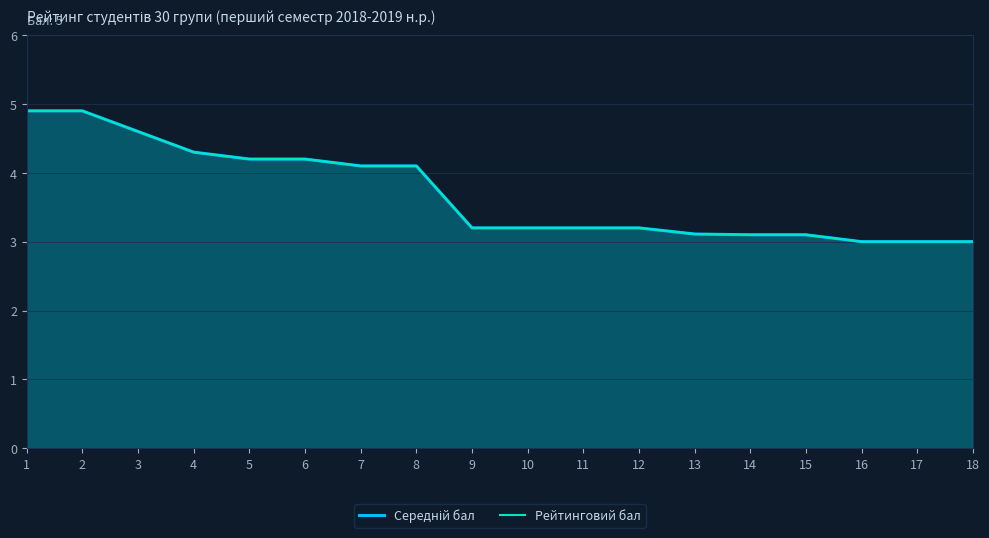

The value of Середній бал at 1 is 6.7. True or false?

False